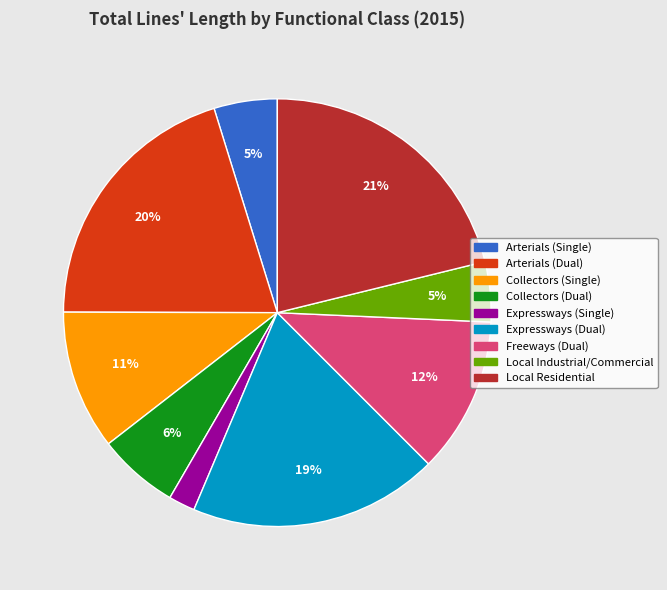

To the nearest percent, what percentage of the pie is Collectors (Dual)?

6%